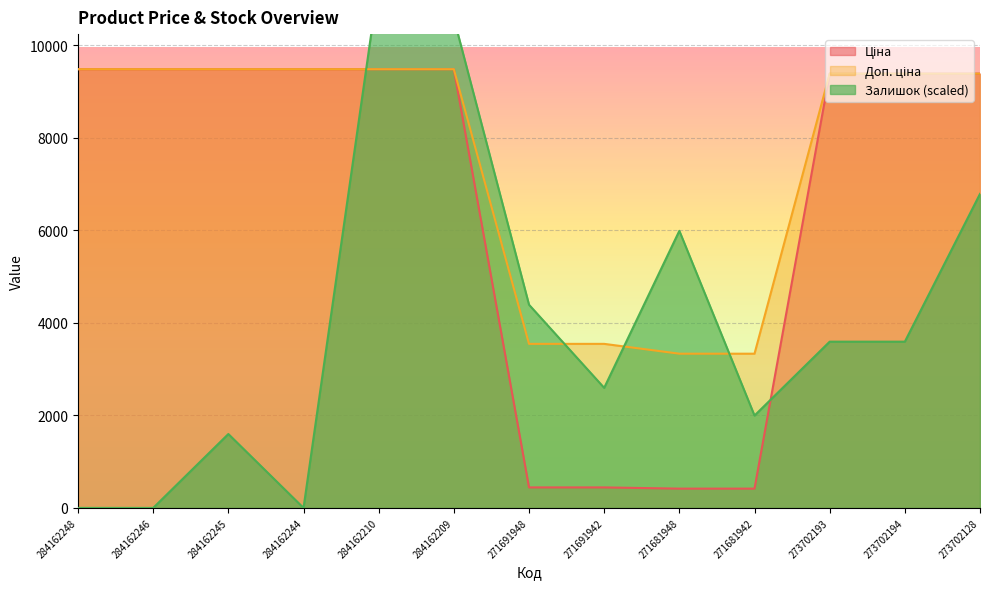

True or false: Залишок has more than 2 interior local peaks.

True